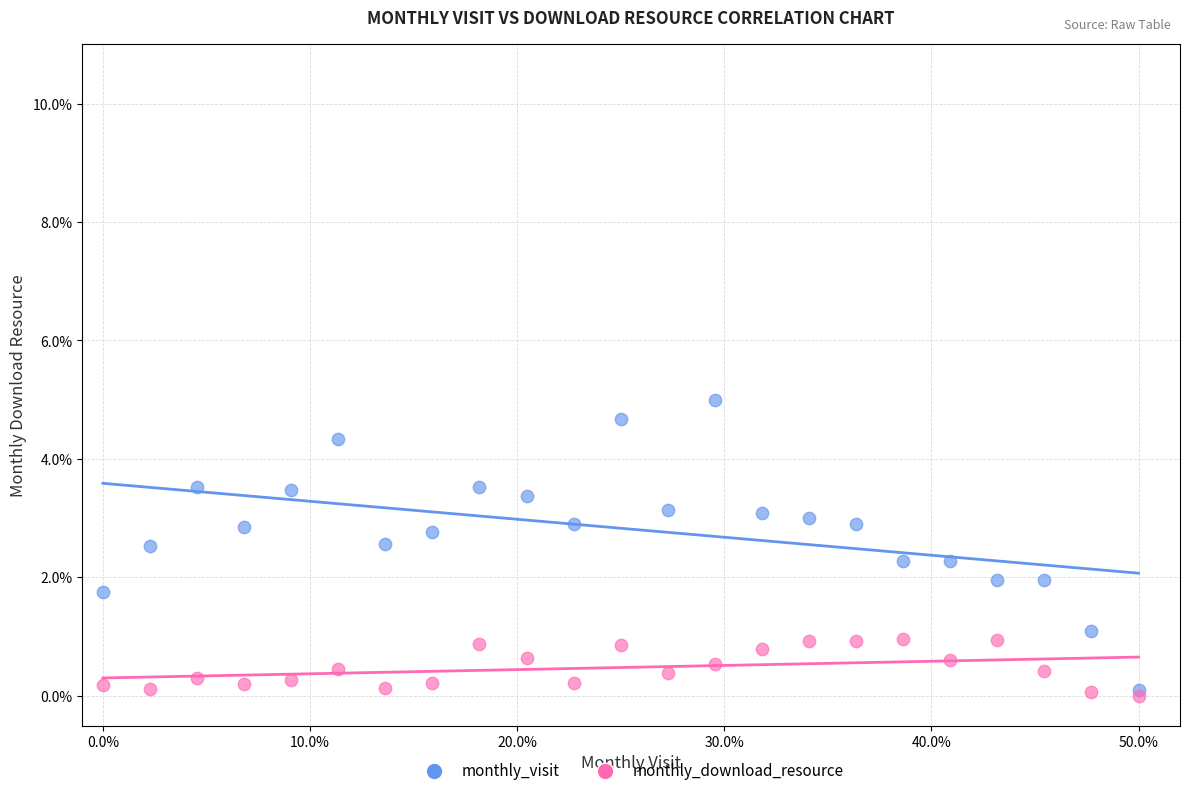

What are all the series names shown in the legend?

monthly_visit, monthly_download_resource